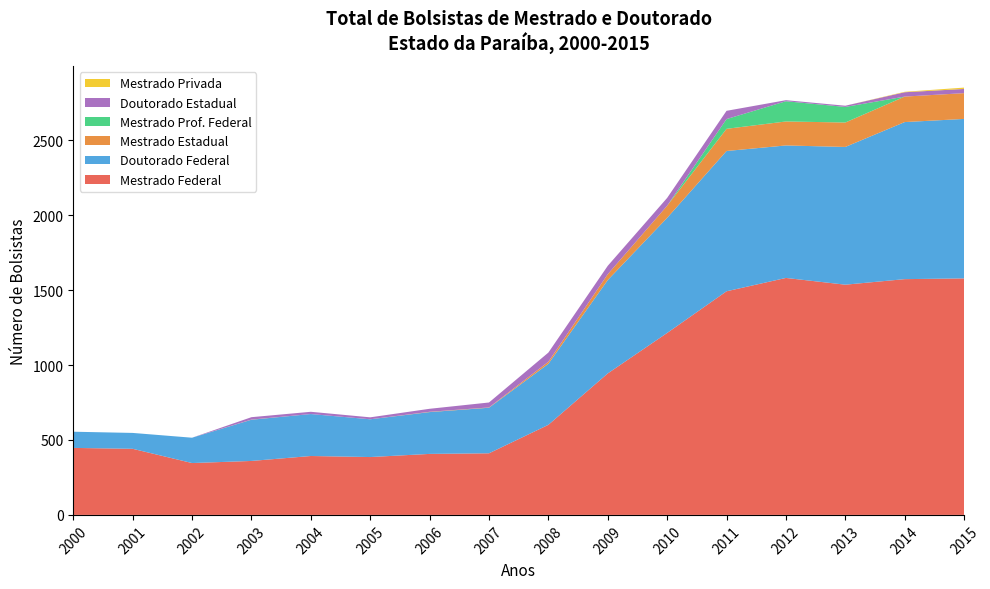

Reading left to right, list all the values displayed in this chart.

Mestrado Federal: 447	441	346	360	393	386	407	411	601	944	1214	1492	1581	1536	1573	1578
Doutorado Federal: 108	106	169	275	280	252	279	304	407	623	768	936	884	919	1048	1064
Mestrado Estadual: 0	0	0	1	0	0	2	2	14	39	81	148	160	163	170	172
Mestrado Prof. Federal: 0	0	0	0	0	0	0	0	0	0	0	65	135	104	0	0
Doutorado Estadual: 0	0	0	16	15	13	20	33	61	56	52	55	7	8	29	28
Mestrado Privada: 0	0	0	0	0	0	0	0	0	0	0	0	0	0	3	9